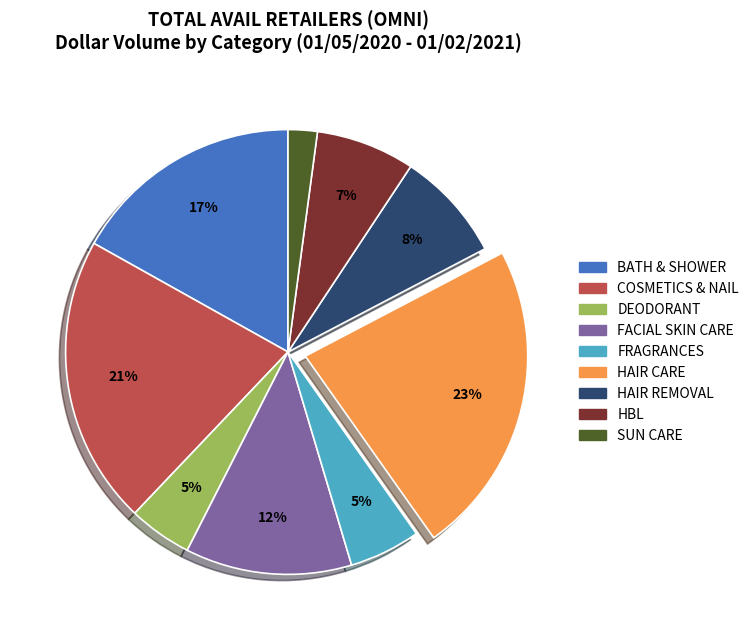

Does any single category account for the majority?

No